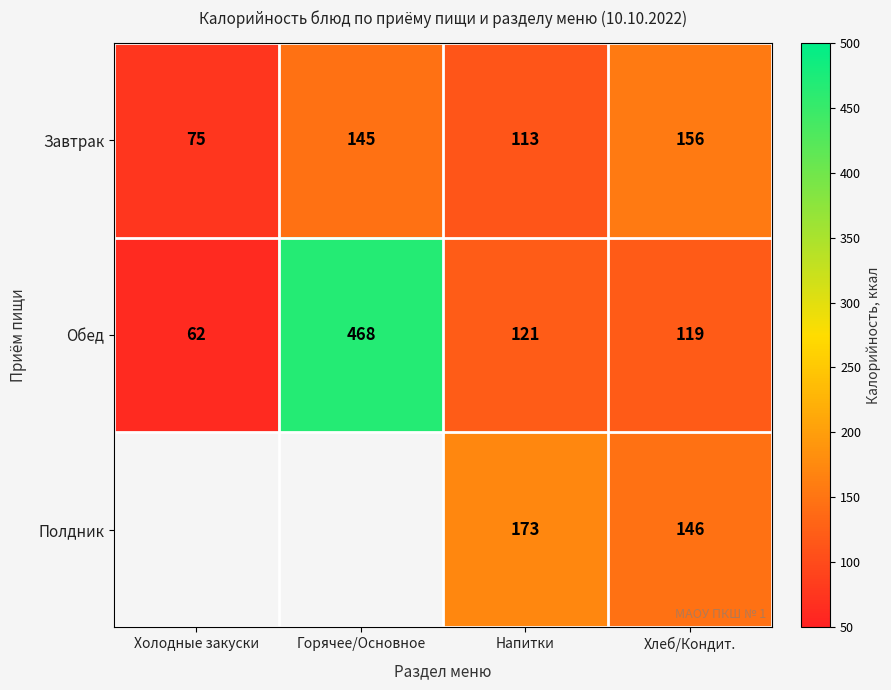

At which label does Обед reach its peak?

Горячее/Основное